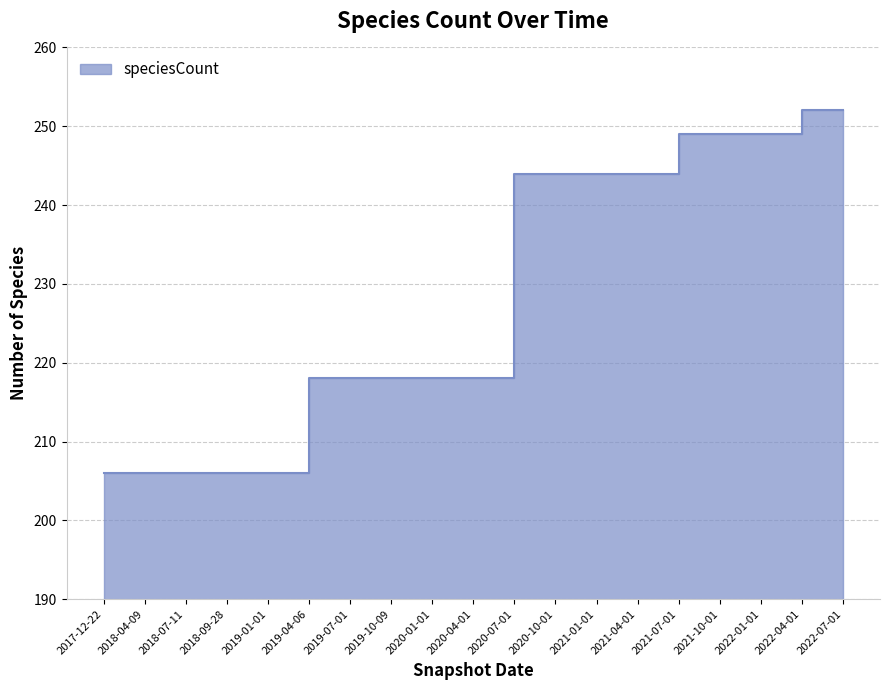

Reading left to right, what are all the values shown in this chart?

206	206	206	206	206	218	218	218	218	218	244	244	244	244	249	249	249	252	252